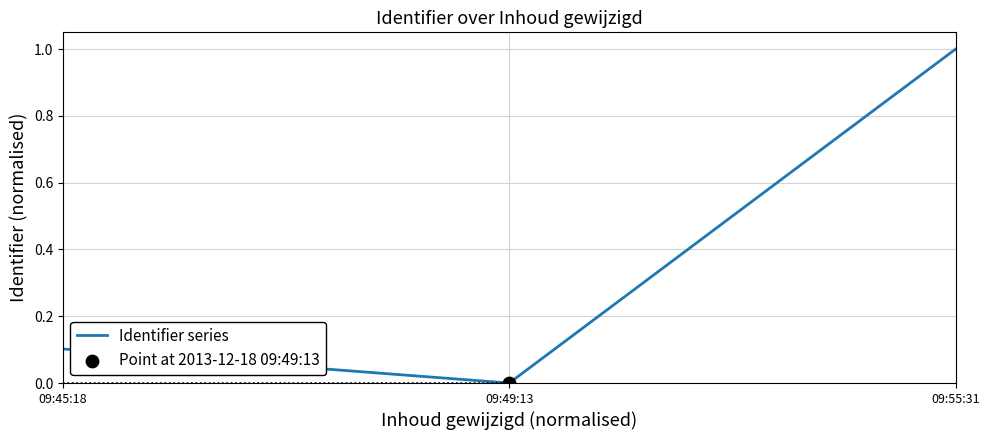

What is the change in value from 09:49:13 to 09:55:31?

+1.0